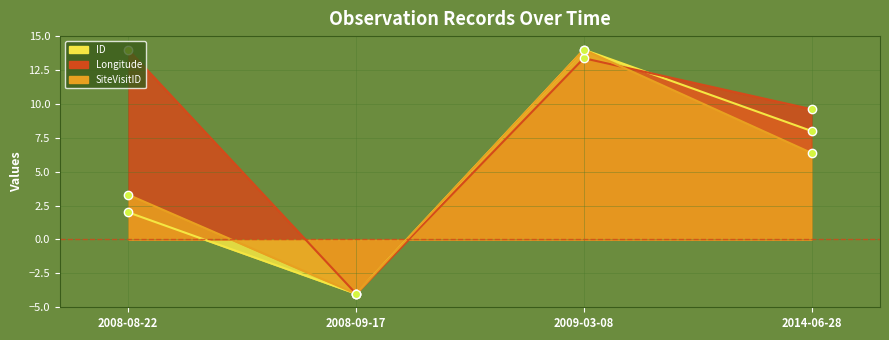

Which series has the largest range (max minus min)?

ID